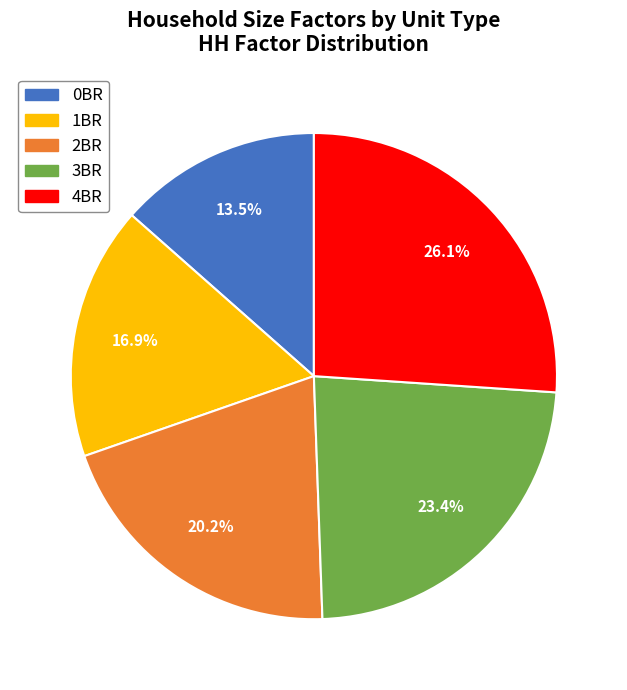

Which slice is the largest?

4BR